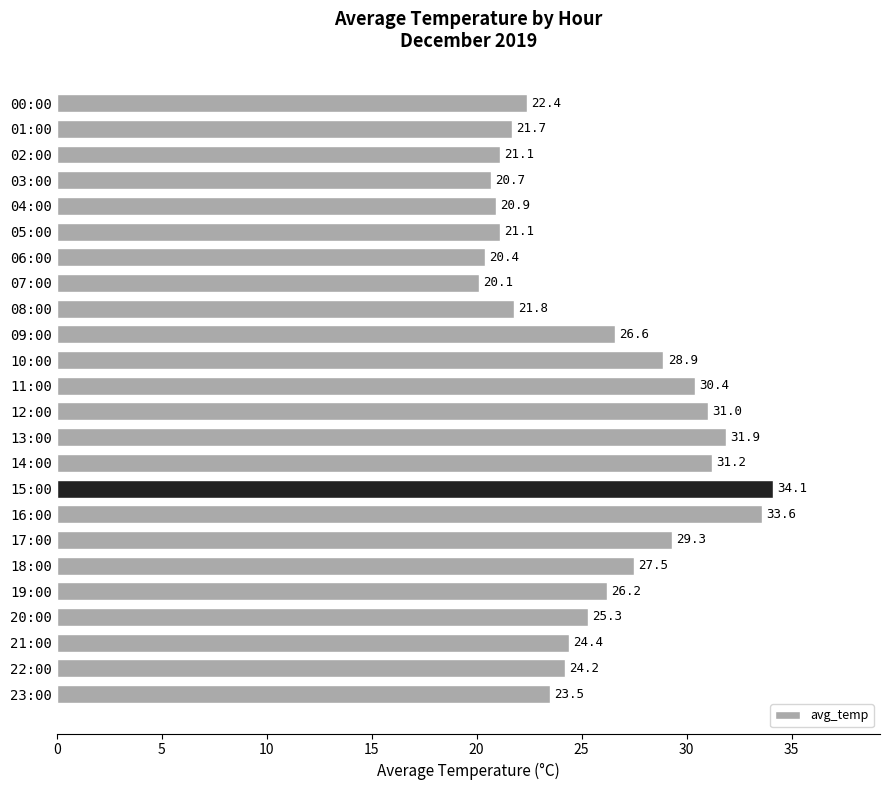

What is the label of the 4th bar from the bottom?

20:00